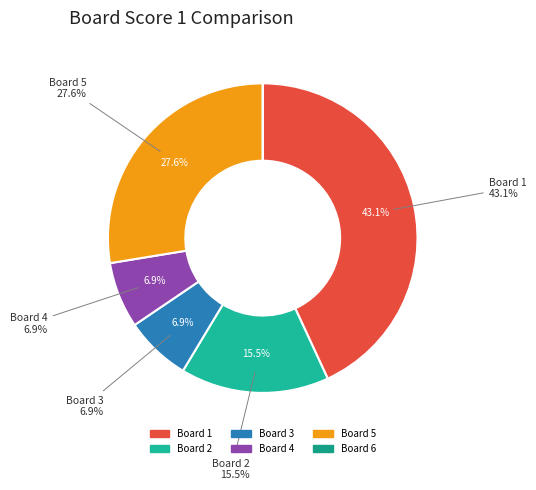

Combined, do Board 5 and Board 2 account for over 50%?

No